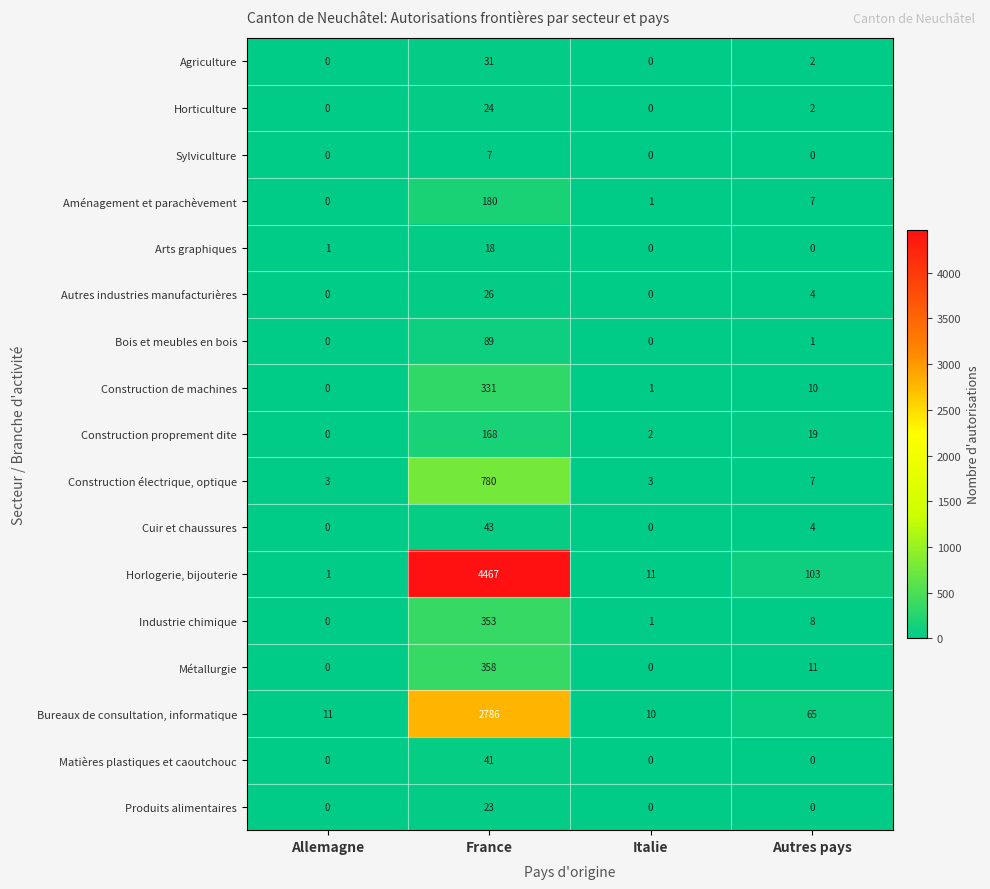

At how many categories does at least one series exceed 1571?

1